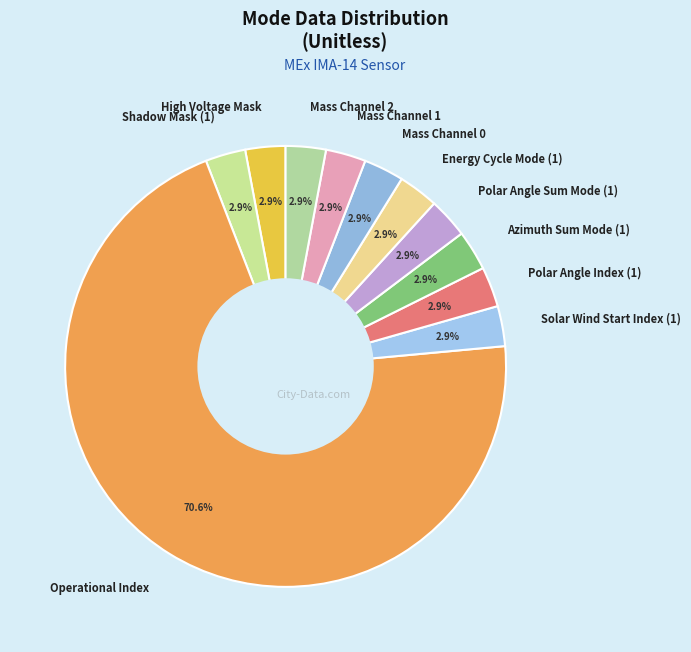

To the nearest percent, what is the difference between the largest and smallest slice percentages?

68%